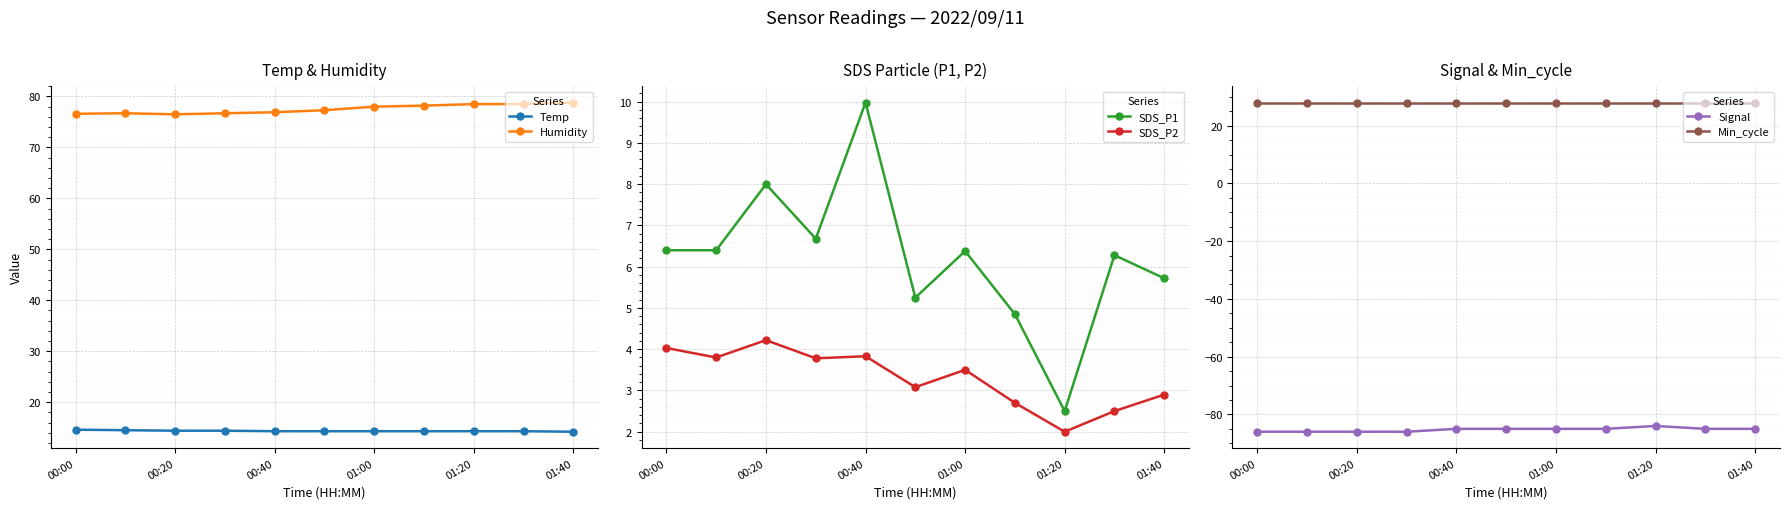

True or false: SDS_P1 and SDS_P2 cross at least once.

False